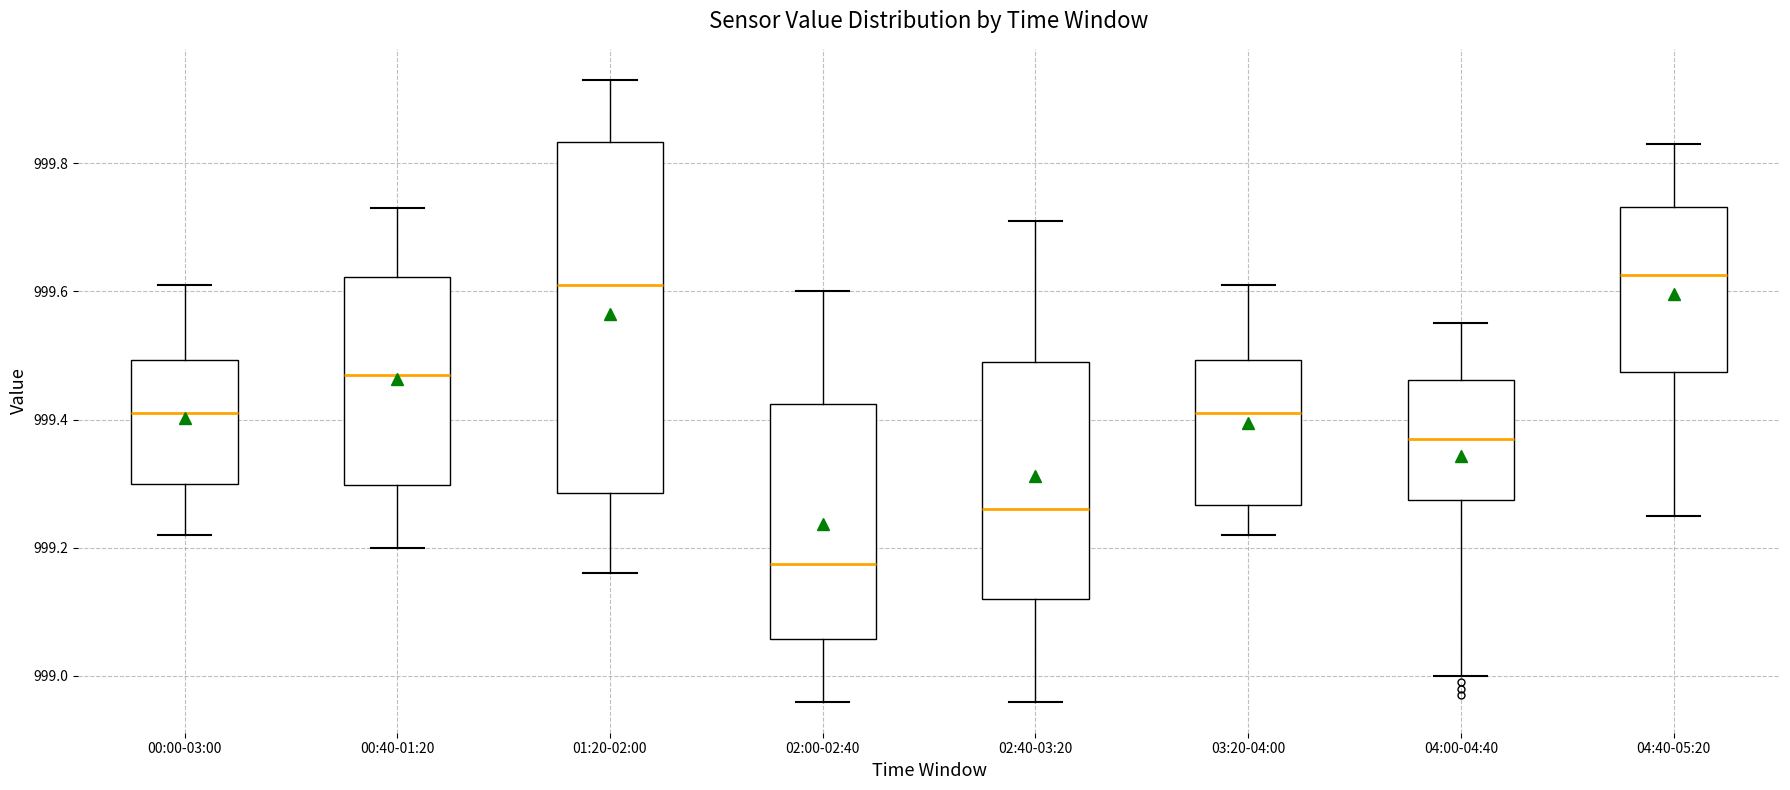

Reading left to right, read every box against the y-axis: the position of its median line, the range the box covers, and the ends of its whiskers. The values are not printed on the chart, so give them approximately, as read against the axis.

00:00-03:00: median 999.42, box 999.30 to 999.50, whiskers 999.22 to 999.62
00:40-01:20: median 999.48, box 999.30 to 999.62, whiskers 999.20 to 999.74
01:20-02:00: median 999.62, box 999.28 to 999.84, whiskers 999.16 to 999.94
02:00-02:40: median 999.18, box 999.06 to 999.42, whiskers 998.96 to 999.60
02:40-03:20: median 999.26, box 999.12 to 999.50, whiskers 998.96 to 999.72
03:20-04:00: median 999.42, box 999.26 to 999.50, whiskers 999.22 to 999.62
04:00-04:40: median 999.38, box 999.28 to 999.46, whiskers 999.00 to 999.56
04:40-05:20: median 999.62, box 999.48 to 999.74, whiskers 999.26 to 999.84